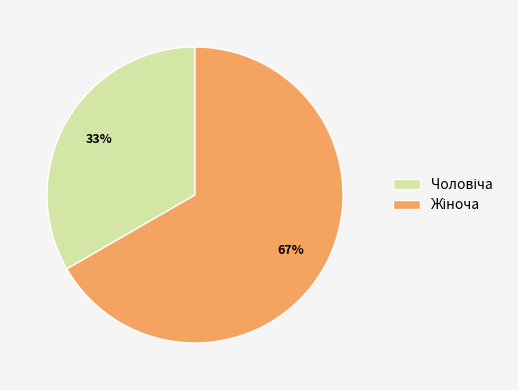

To the nearest percent, what is the average slice percentage?

50%